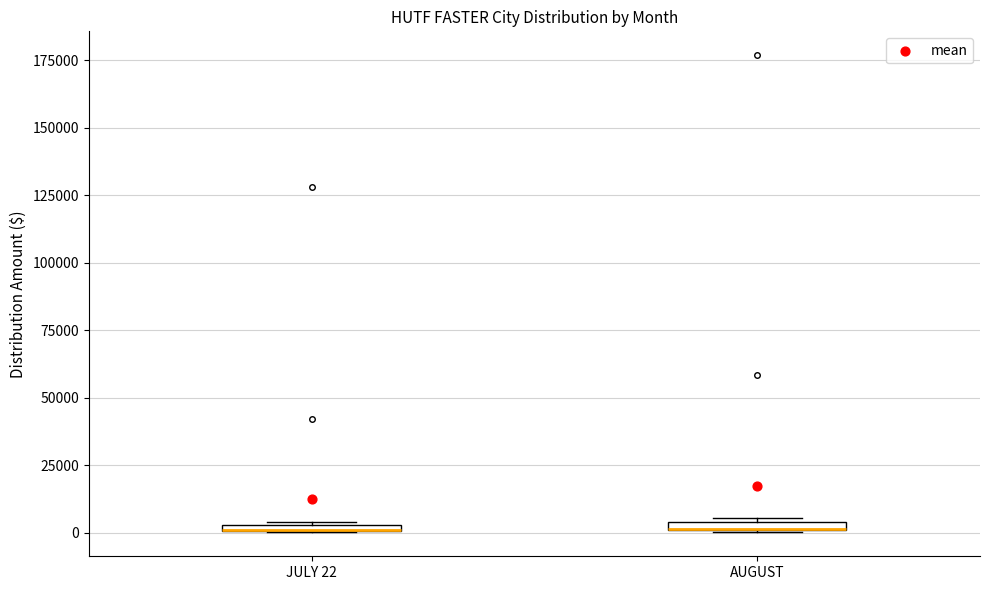

Where is the lower edge of the box for AUGUST on the y-axis? The values are not printed on the chart, so give them approximately, as read against the axis.

0